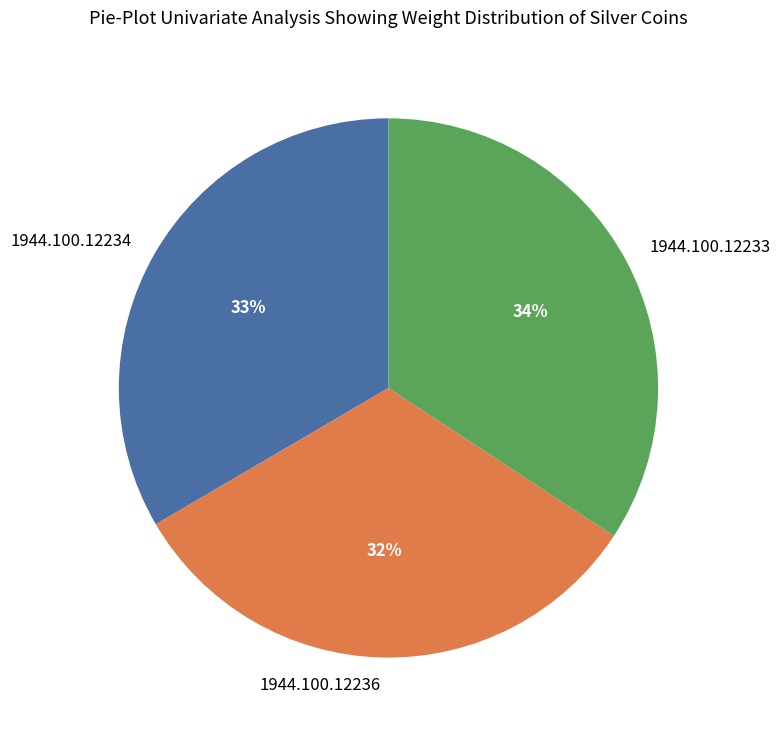

How many slices are in this pie chart?

3